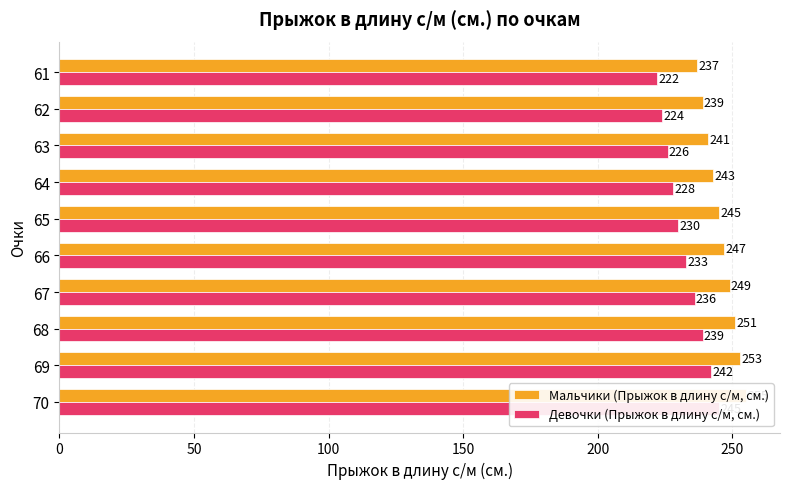

How many values in the Мальчики (Прыжок в длину с/м, см.) series exceed 247?

4